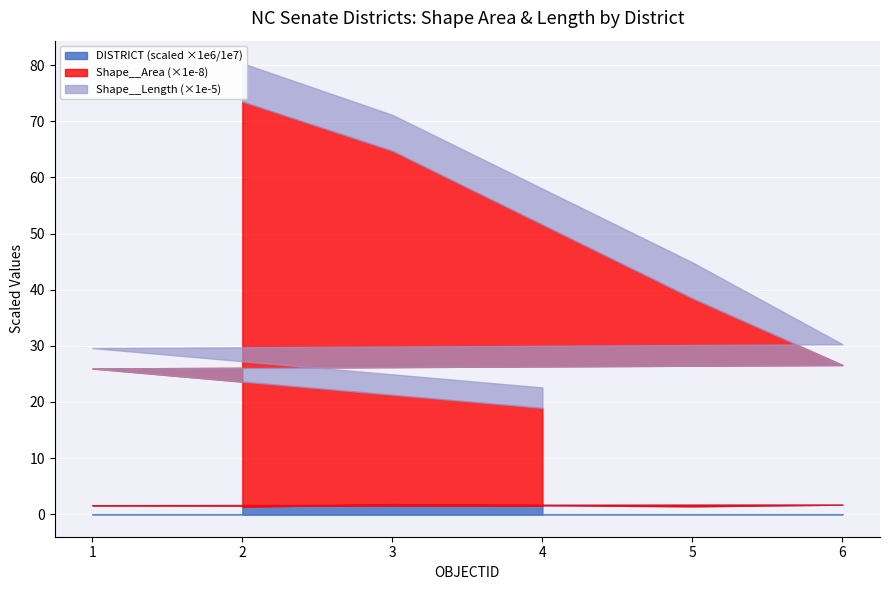

List the labels in order of Shape__Length value, smallest first.

1, 4, 6, 3, 5, 2